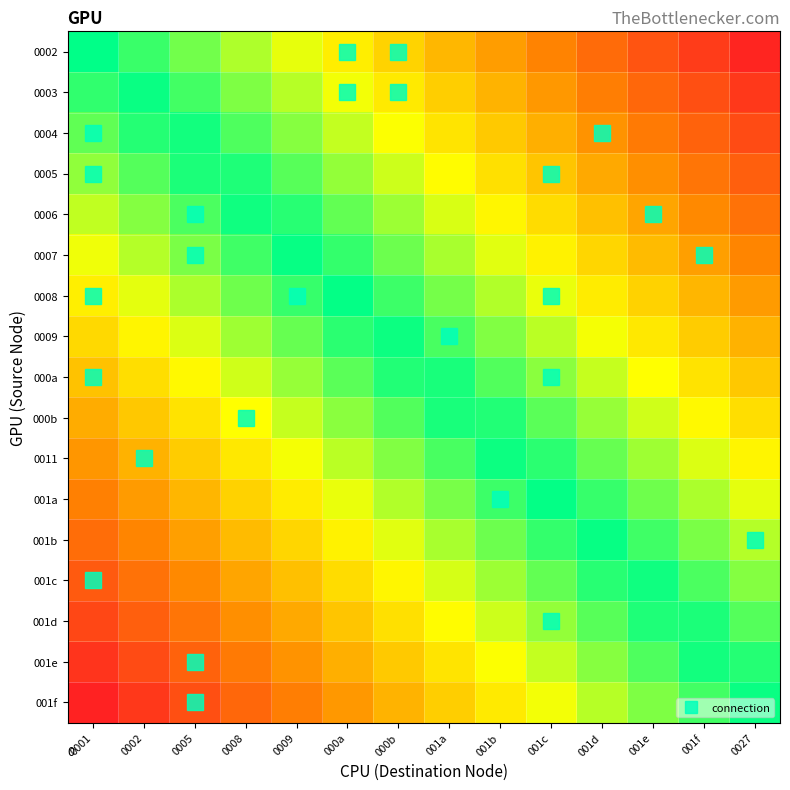

What is the difference between the highest and lowest values at 001a?

0.5